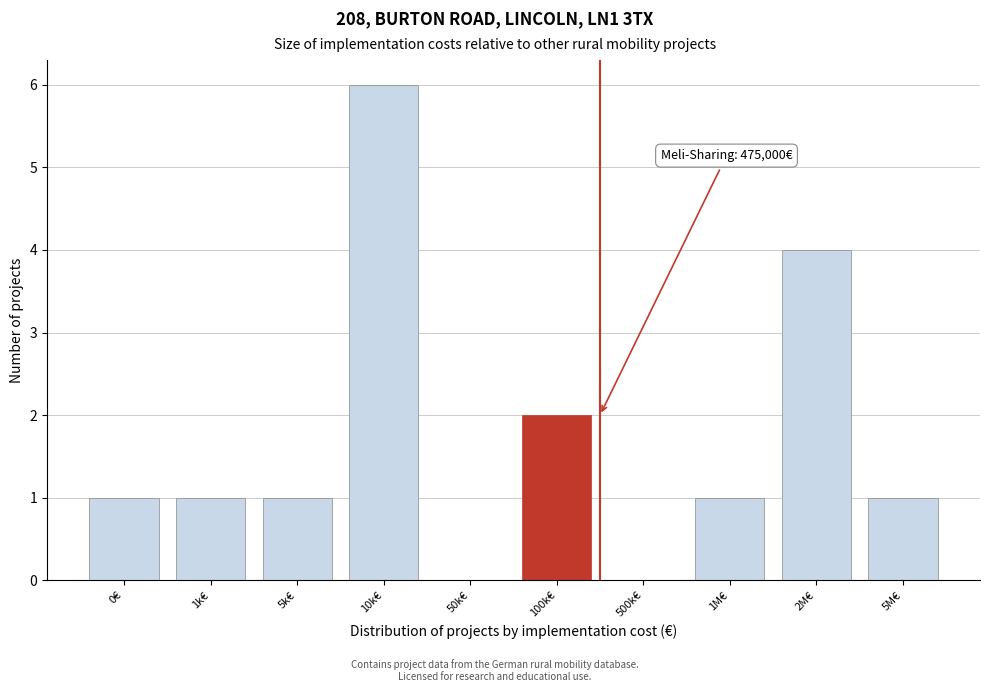

What is the sum of all values?

17